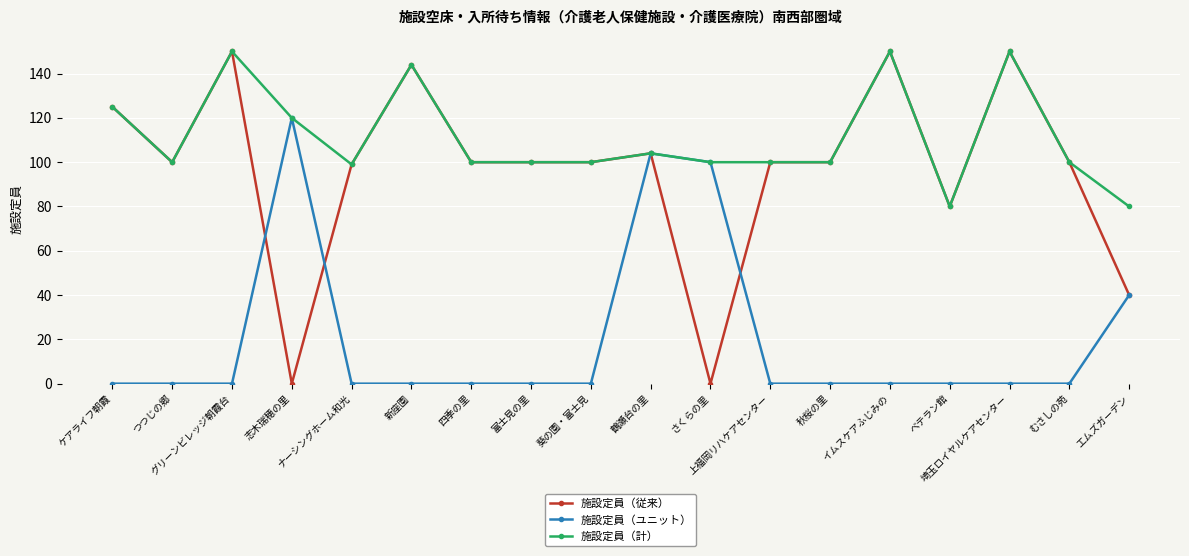

What is the greatest value displayed?

150